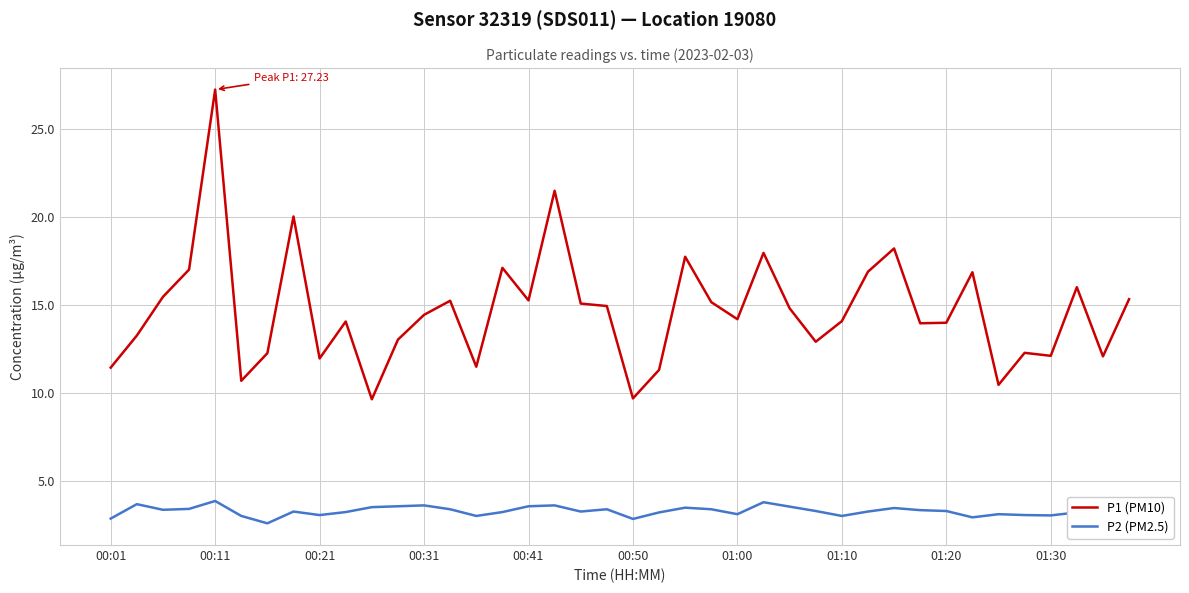

True or false: P1 (PM10) and P2 (PM2.5) cross at least once.

False